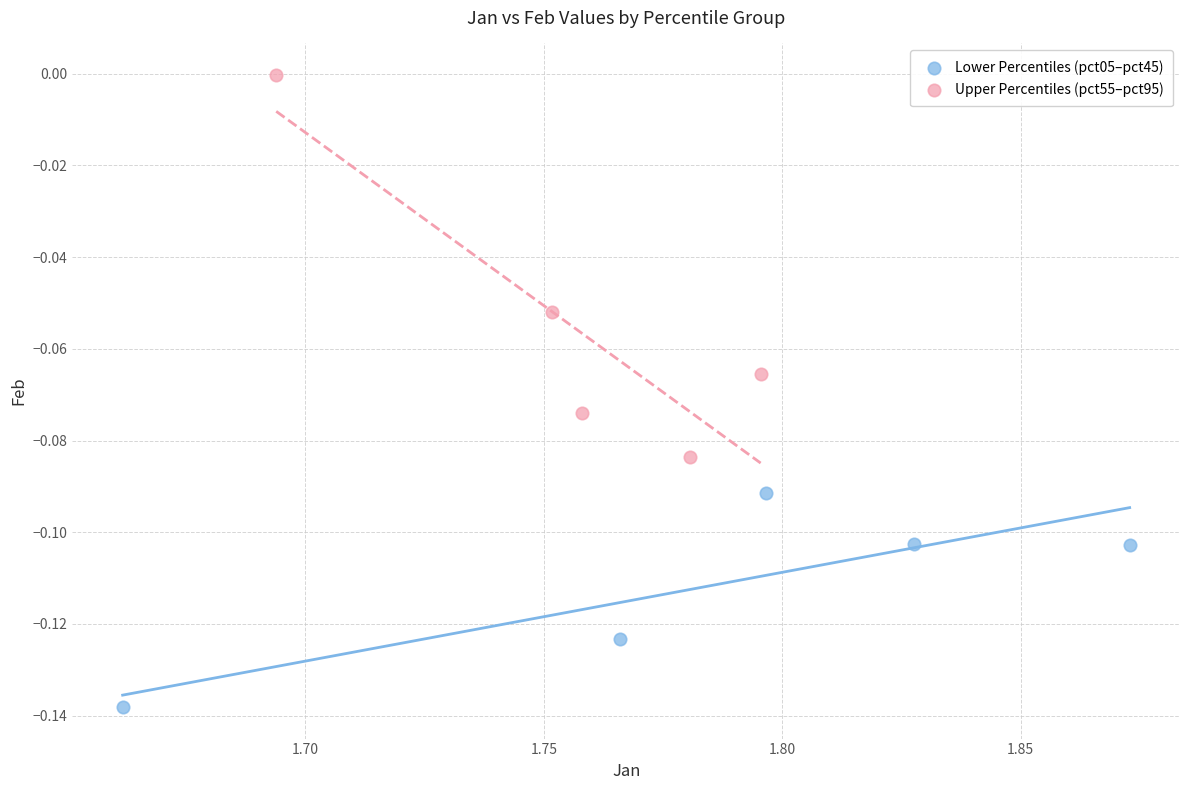

Which series reaches the minimum Y coordinate?

Lower Percentiles (pct05–pct45)